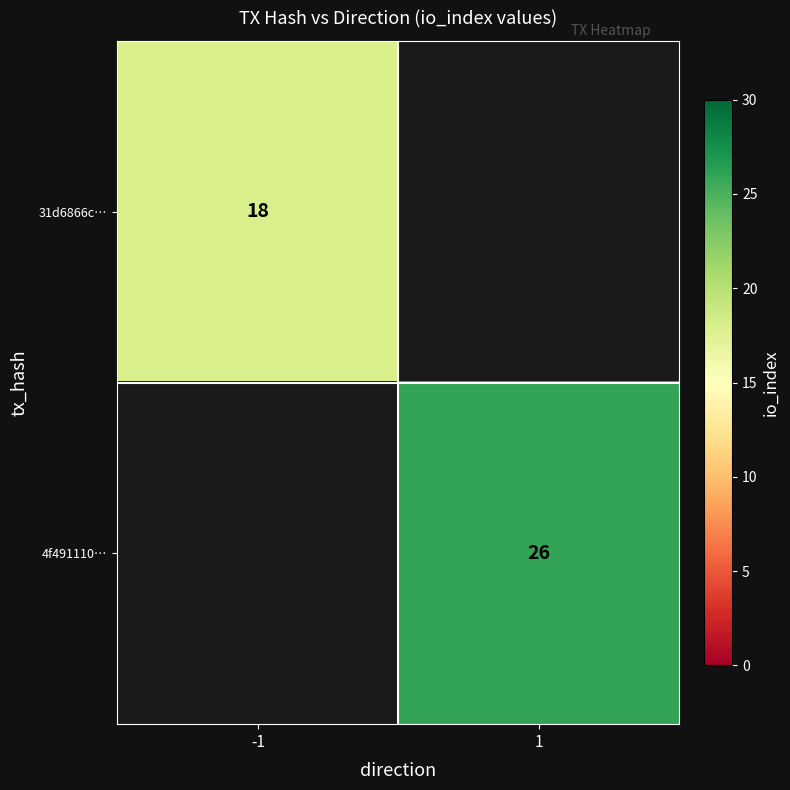

Which has a higher value, -1 or 1?

1